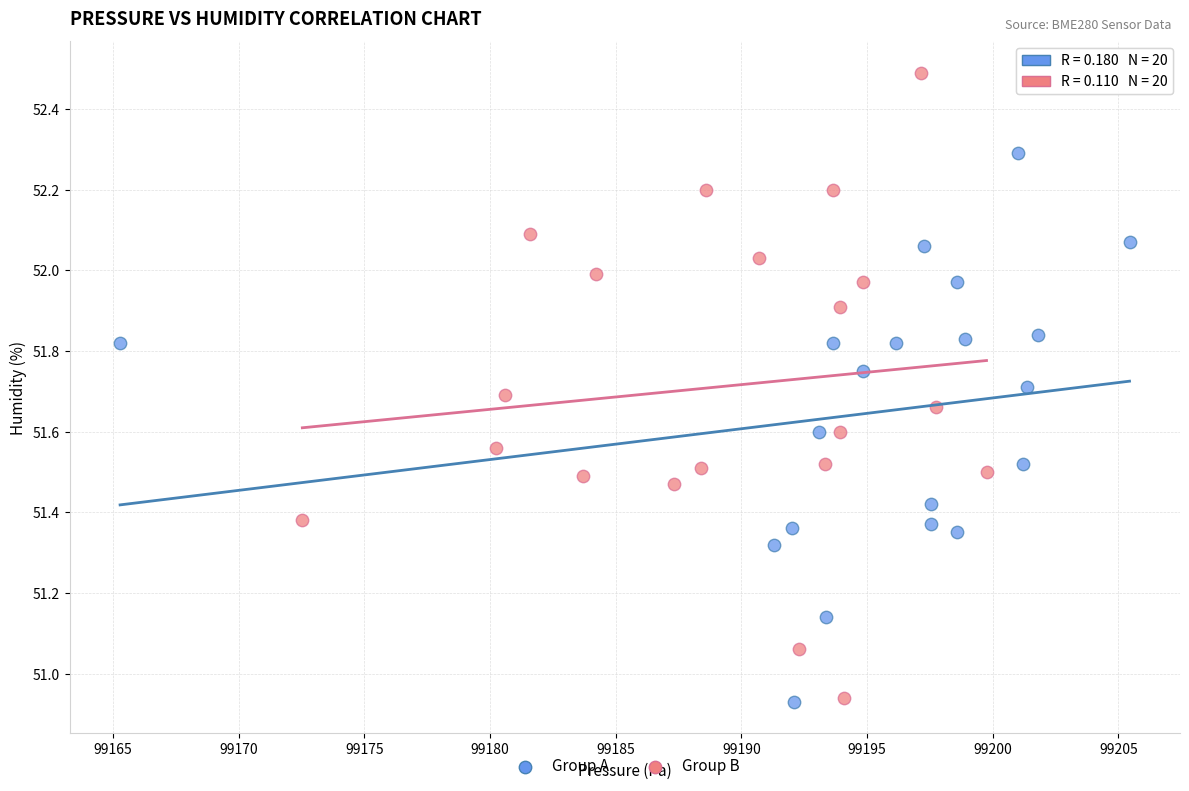

Which series contains the highest Y value?

Group B